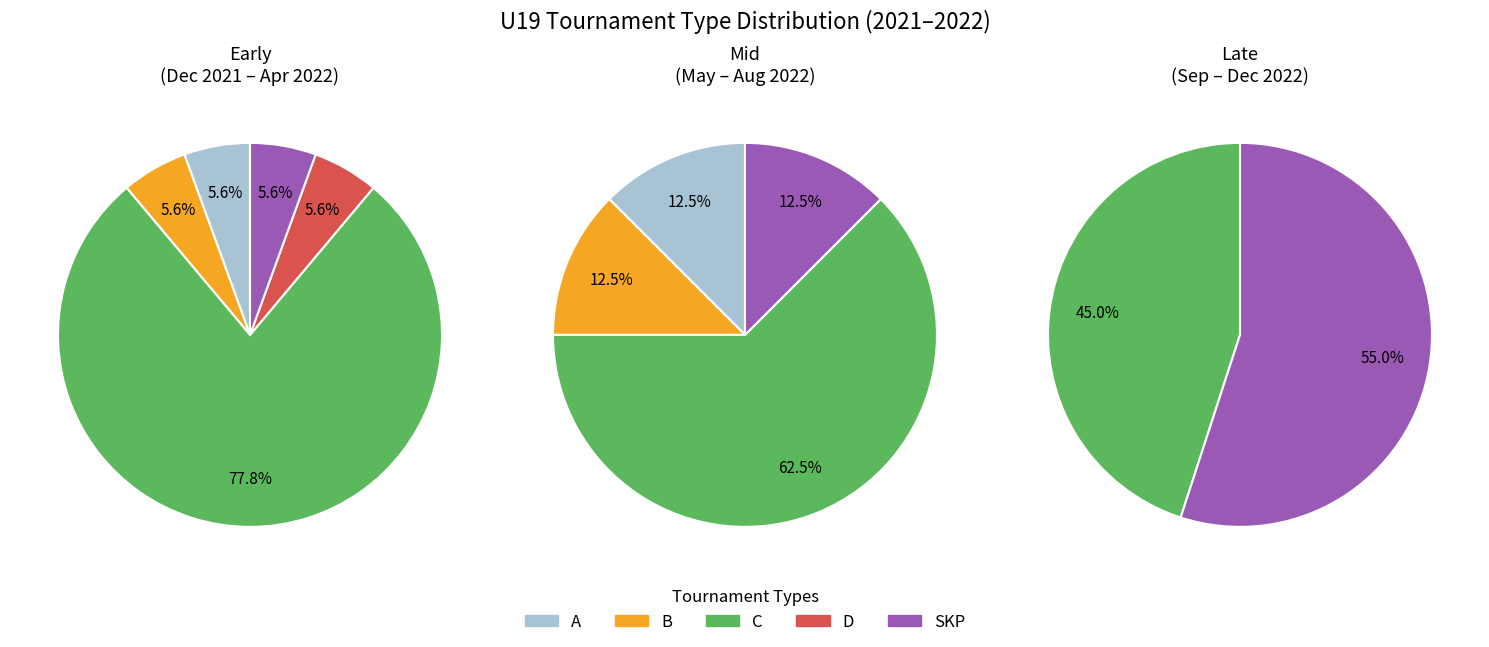

Count the number of slices in the pie.

5